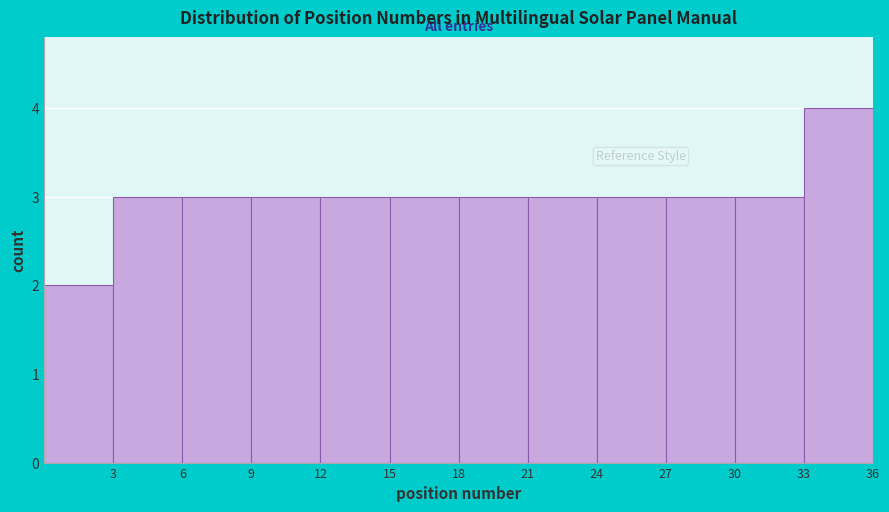

How tall is the bar that spans 18 to 21 on the x-axis? The values are not printed on the chart, so give them approximately, as read against the axis.

3